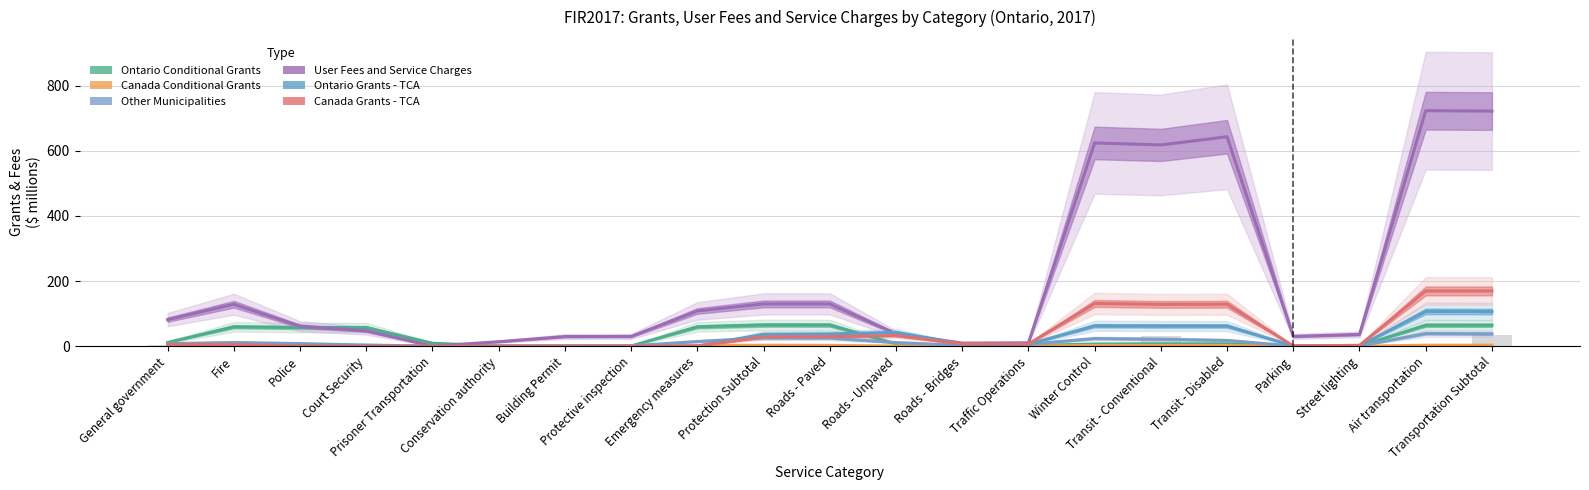

What is the difference between the maximum and minimum values in the User Fees and Service Charges series?

722.3